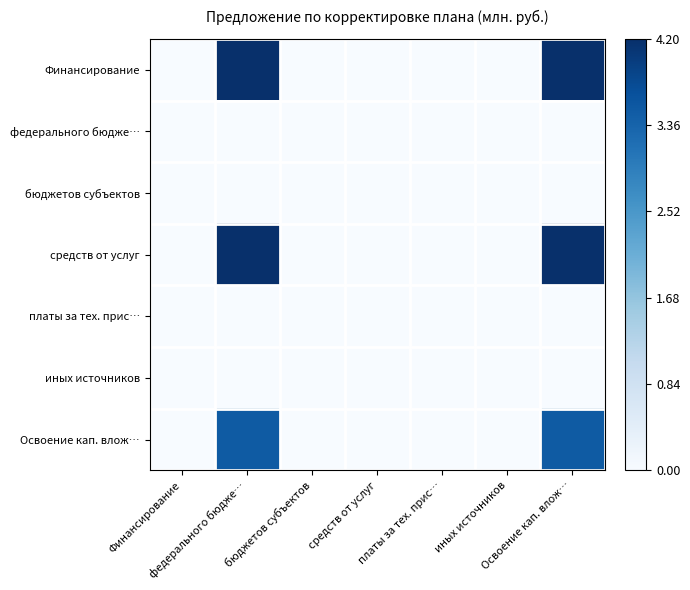

Reading right to left, what are all the values shown in this chart?

Финансирование: Освоение кап. влож…=4.2	иных источников=0.0	платы за тех. прис…=0.0	средств от услуг=0.0	бюджетов субъектов=0.0	федерального бюдже…=4.2	Финансирование=0.0
федерального бюдже…: Освоение кап. влож…=0.0	иных источников=0.0	платы за тех. прис…=0.0	средств от услуг=0.0	бюджетов субъектов=0.0	федерального бюдже…=0.0	Финансирование=0.0
бюджетов субъектов: Освоение кап. влож…=0.0	иных источников=0.0	платы за тех. прис…=0.0	средств от услуг=0.0	бюджетов субъектов=0.0	федерального бюдже…=0.0	Финансирование=0.0
средств от услуг: Освоение кап. влож…=4.2	иных источников=0.0	платы за тех. прис…=0.0	средств от услуг=0.0	бюджетов субъектов=0.0	федерального бюдже…=4.2	Финансирование=0.0
платы за тех. прис…: Освоение кап. влож…=0.0	иных источников=0.0	платы за тех. прис…=0.0	средств от услуг=0.0	бюджетов субъектов=0.0	федерального бюдже…=0.0	Финансирование=0.0
иных источников: Освоение кап. влож…=0.0	иных источников=0.0	платы за тех. прис…=0.0	средств от услуг=0.0	бюджетов субъектов=0.0	федерального бюдже…=0.0	Финансирование=0.0
Освоение кап. влож…: Освоение кап. влож…=3.5	иных источников=0.0	платы за тех. прис…=0.0	средств от услуг=0.0	бюджетов субъектов=0.0	федерального бюдже…=3.5	Финансирование=0.0